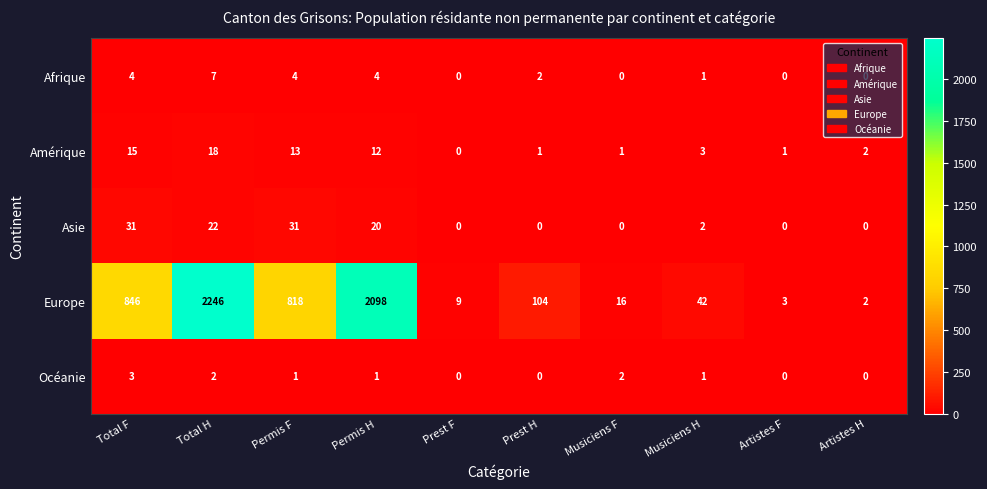

What is the average value of the Asie series?

11